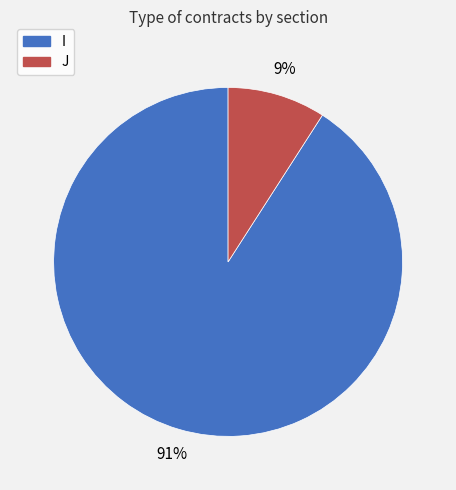

Which category has the smallest portion of the pie?

J